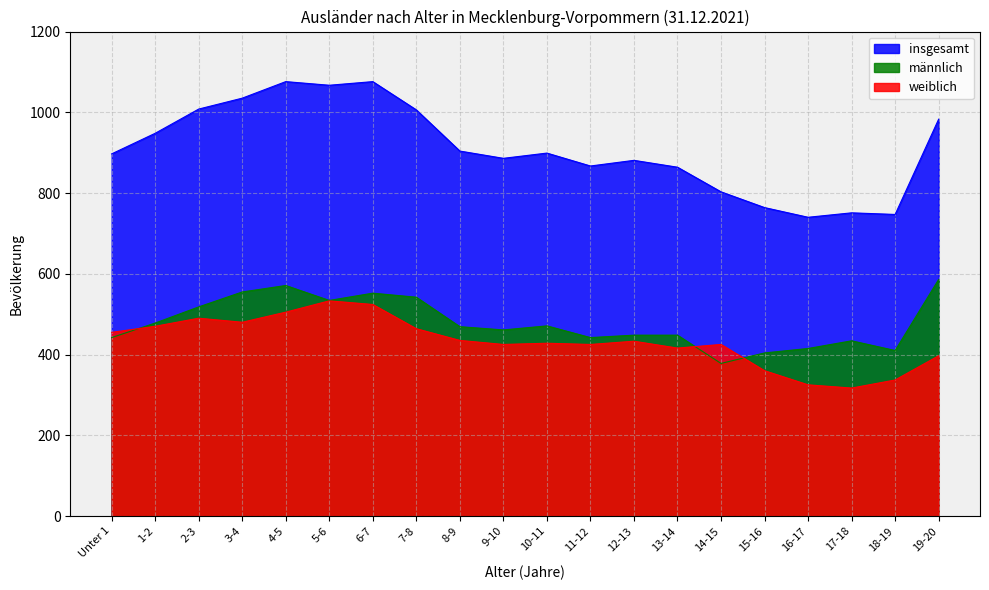

What is the total value across all series at 12-13?

1762